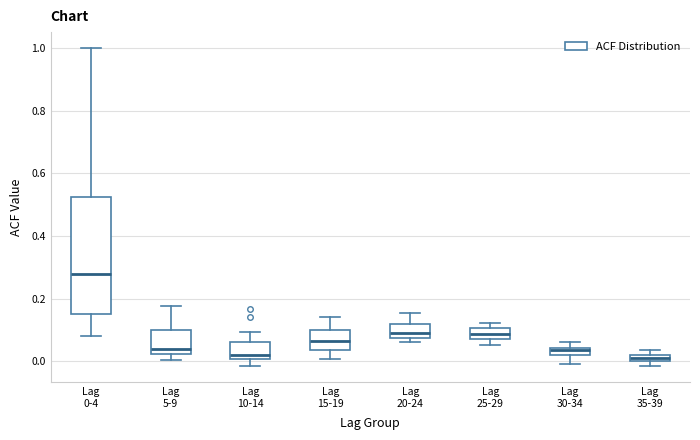

Where does the upper whisker of the box for Lag 5-9 end on the y-axis? The values are not printed on the chart, so give them approximately, as read against the axis.

0.18